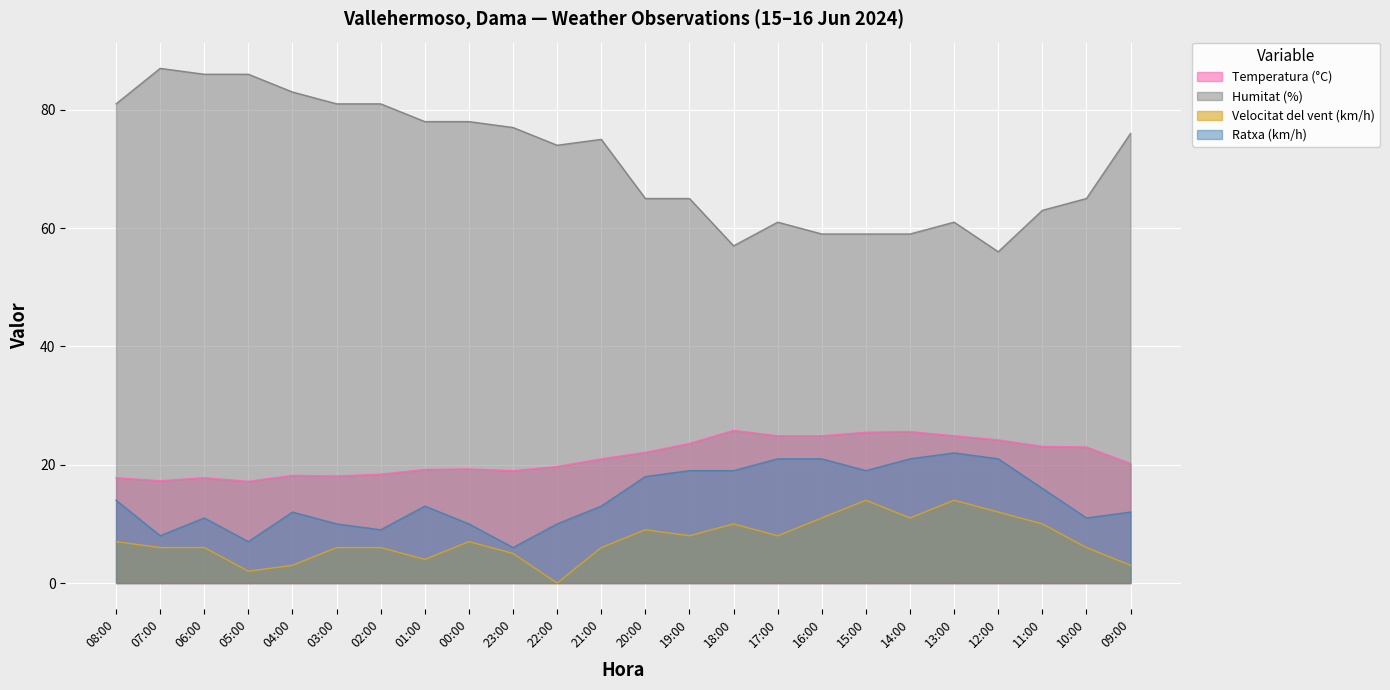

What is the spread (max minus min) of values at 18:00?

47.0